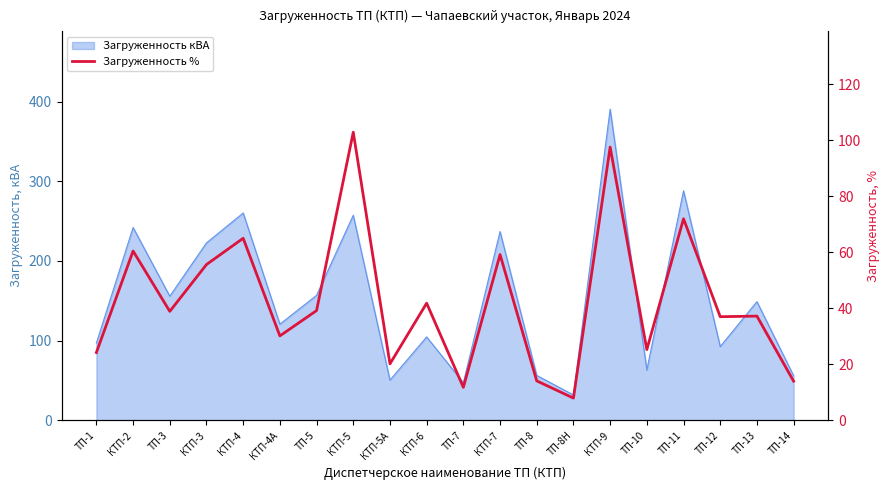

What is the average value?

42.8